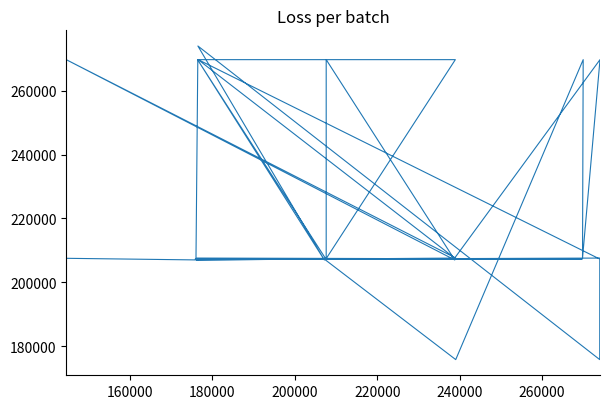

Reading left to right, what are all the values shown in this chart?

207522	207008	207286	207286	207596	269717	269717	207286	269717	207008	273985	175811	207286	269717	207596	269717	207596	269717	175811	207008	207286	207008	207596	269717	207008	269717	207286	207596